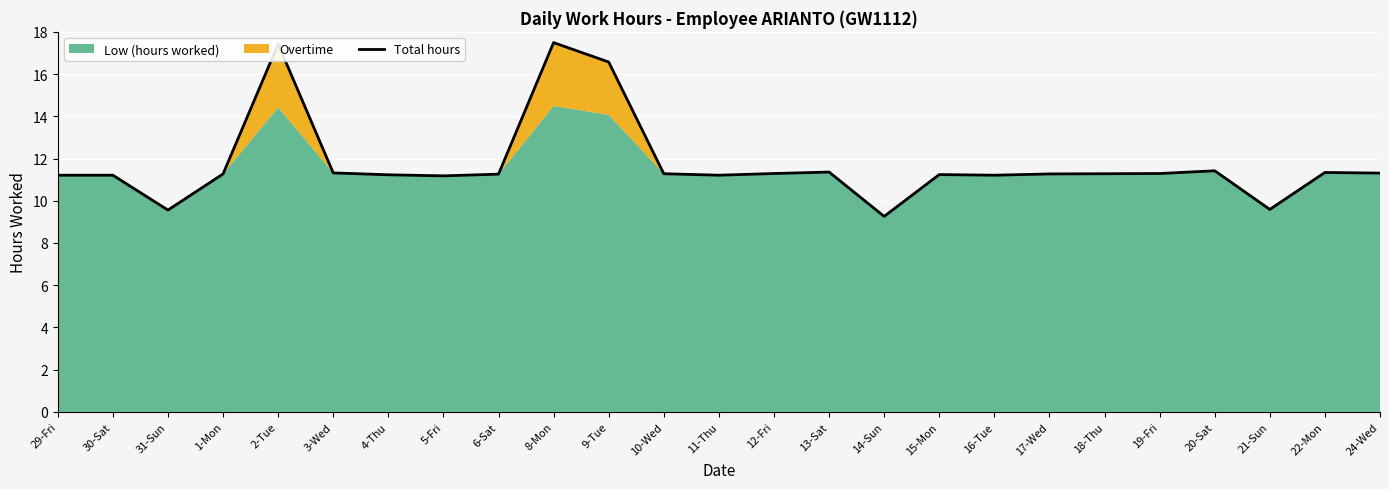

At which category does the chart reach its minimum across all series?

14-Sun